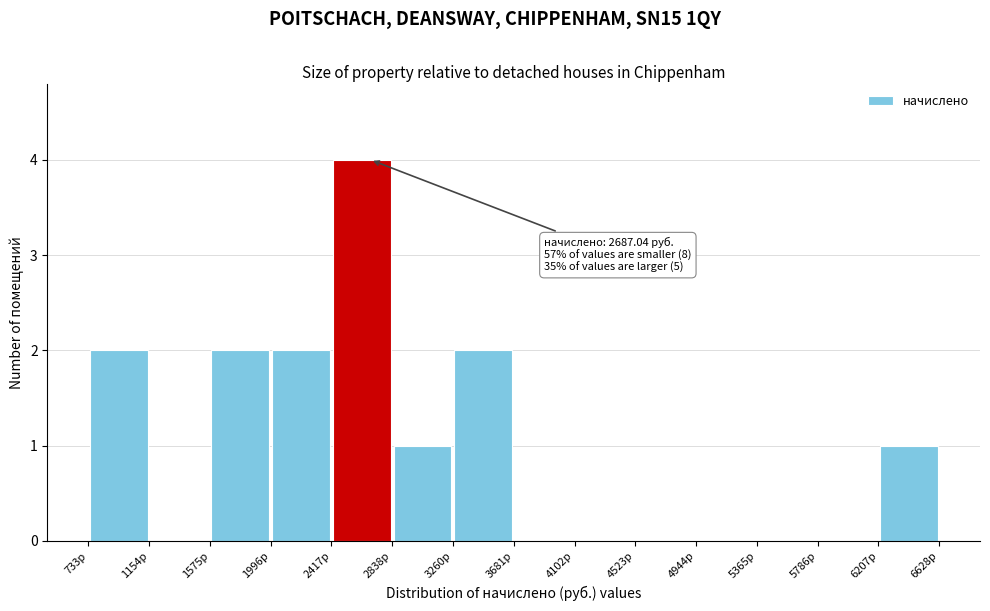

Over which range of the x-axis is the bar tallest?

2400 to 2850